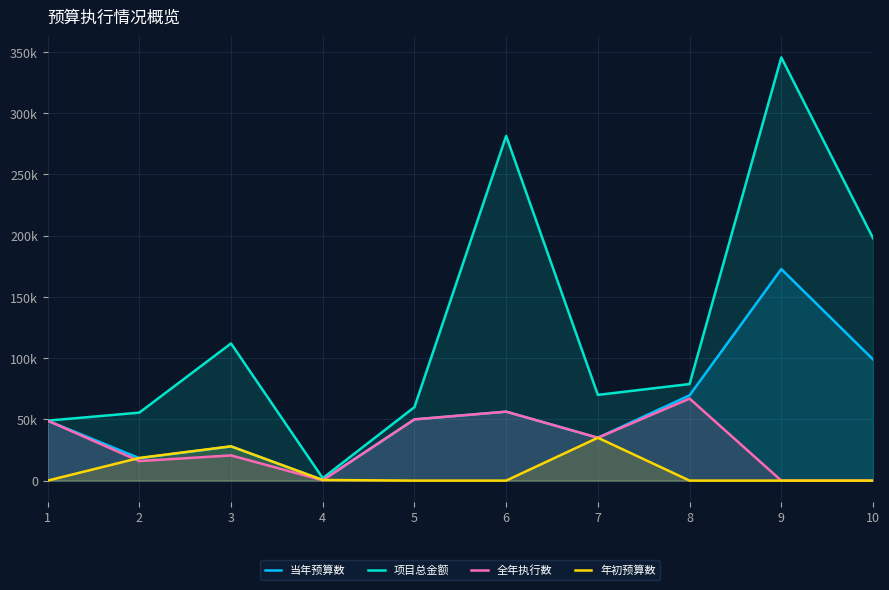

Is it true that 全年执行数 equals 0.0 at 10?

True